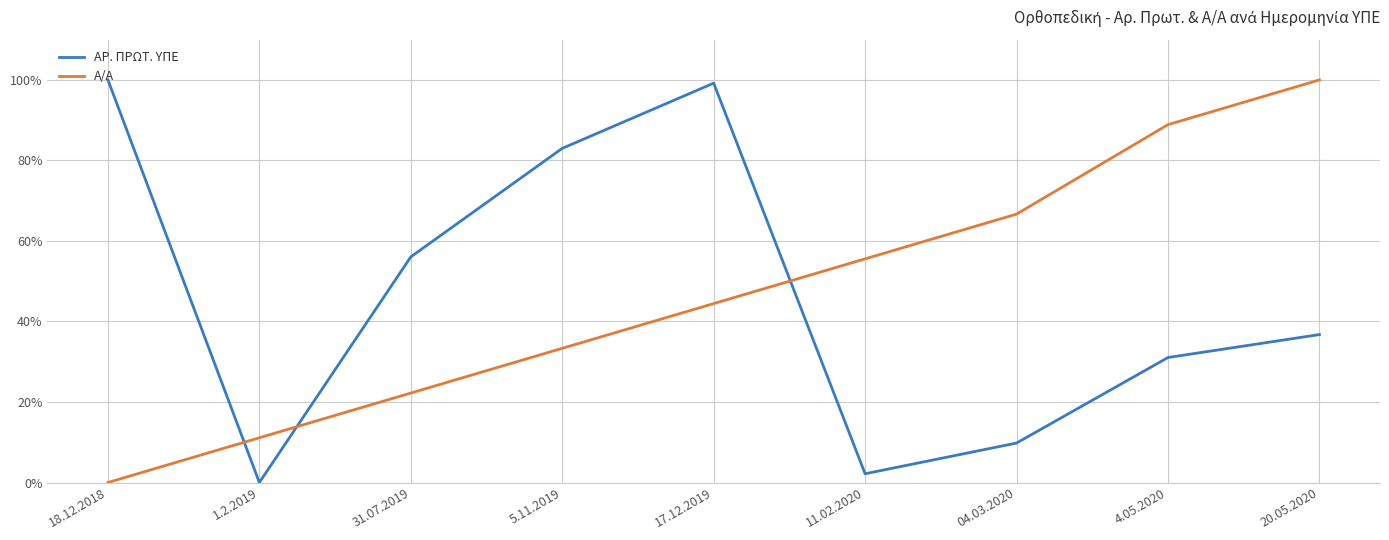

What is the total value across all series at 04.03.2020?

76.5